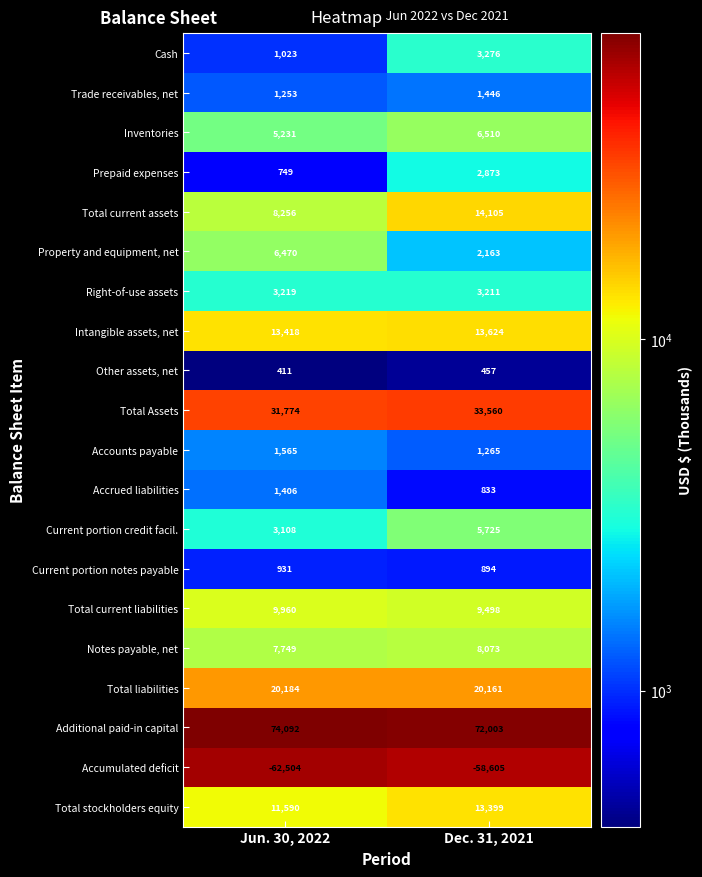

What is the minimum value shown in the chart?

-62504